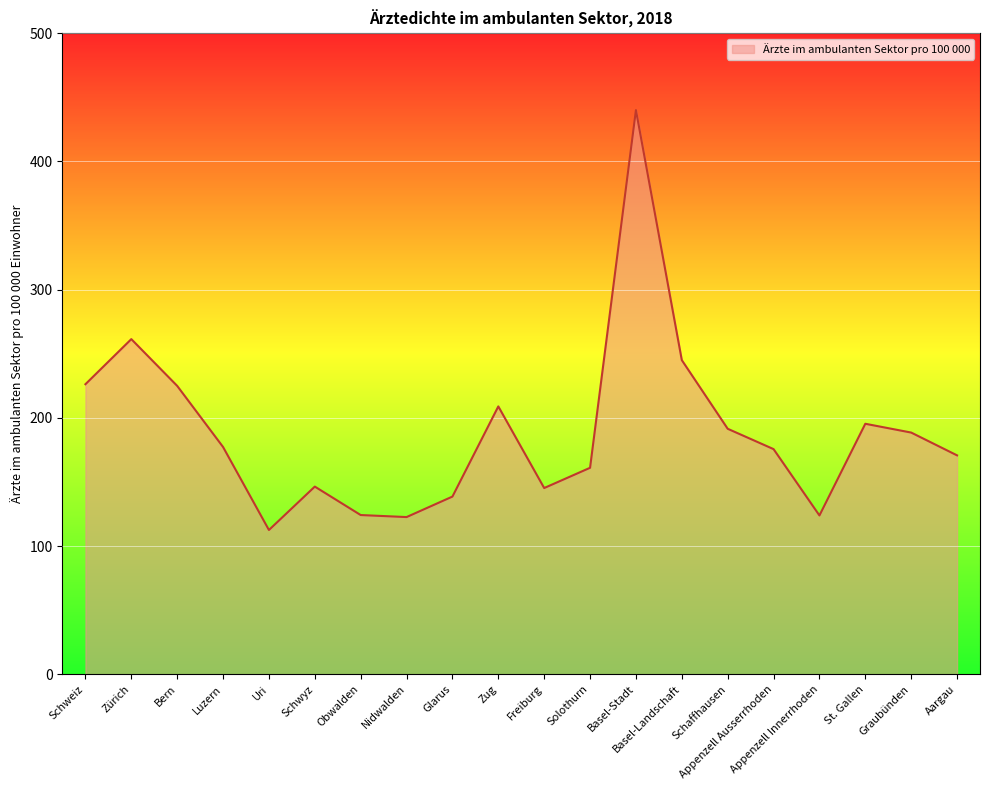

What is the sum of the values at Zug and Appenzell Ausserrhoden?

384.5